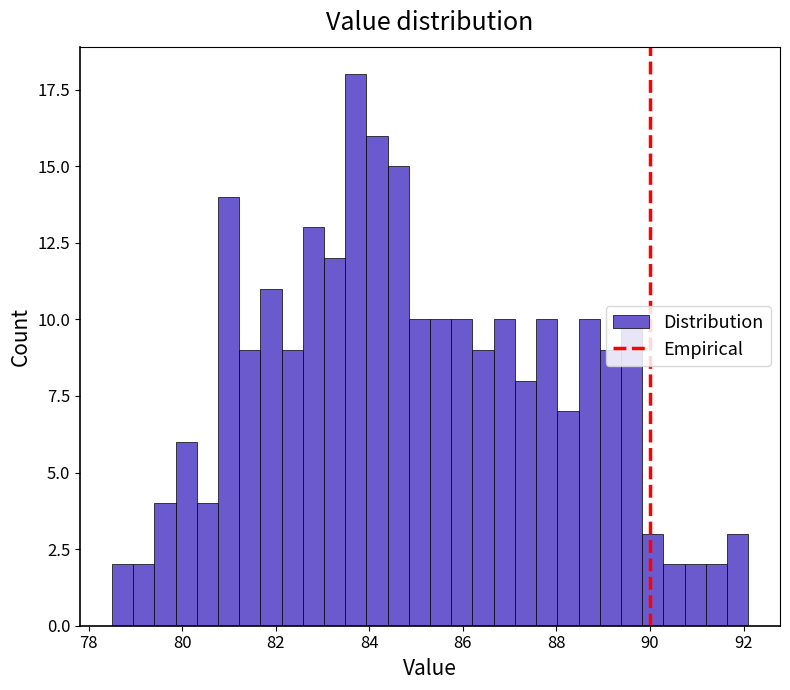

Around what value on the x-axis is the tallest bar? Give the approximate position of its centre, as read against the axis.

83.8